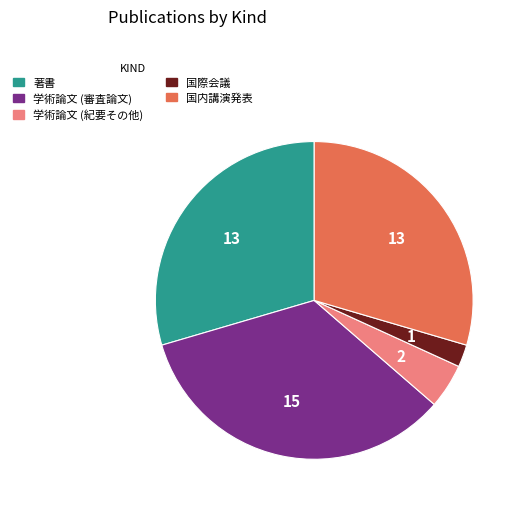

What is the ratio of the value at 学術論文 (審査論文) to the value at 著書?

1.2